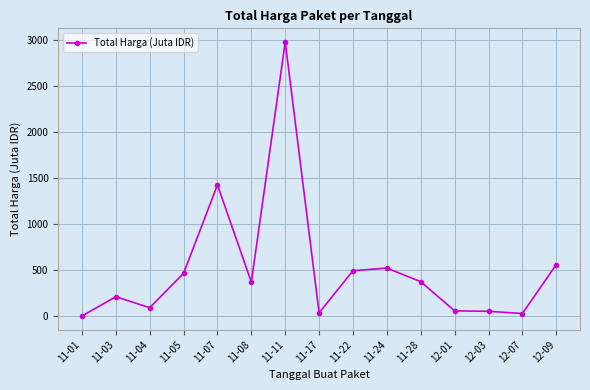

True or false: the data shows 2979.0 at 11-11.

True